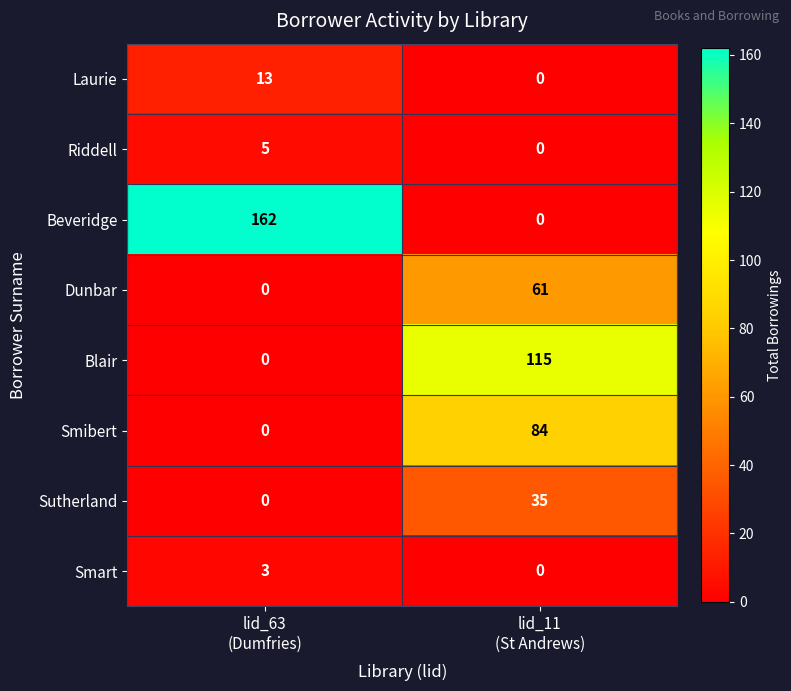

Between lid_63
(Dumfries) and lid_11
(St Andrews), which series saw the biggest shift?

Beveridge